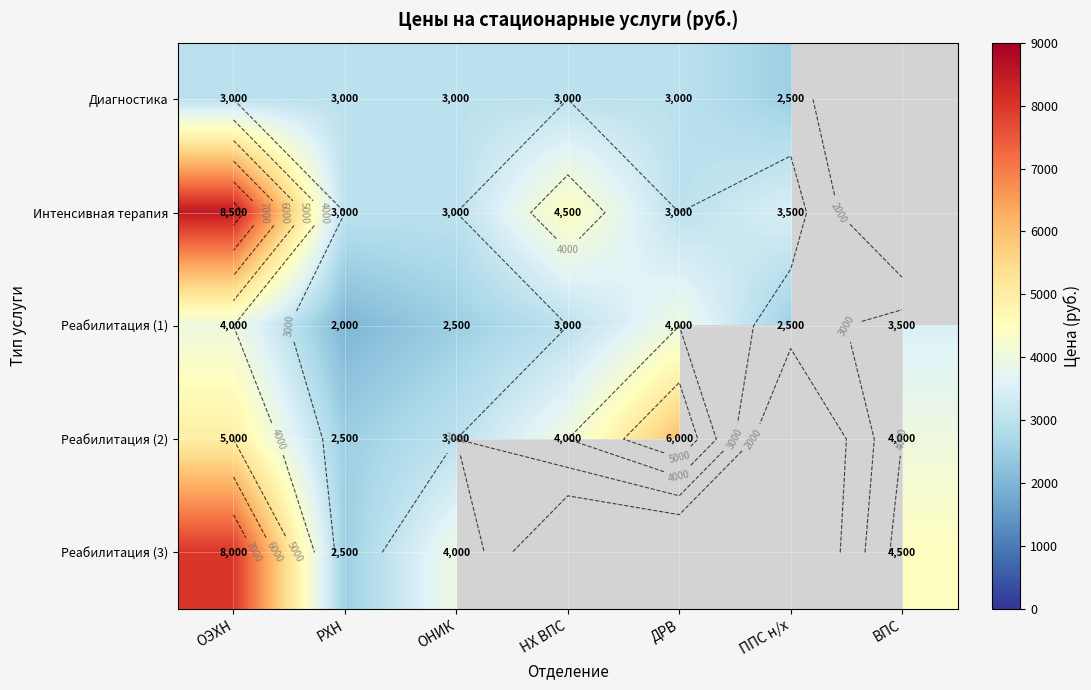

What is the maximum value shown in the chart?

8500.0